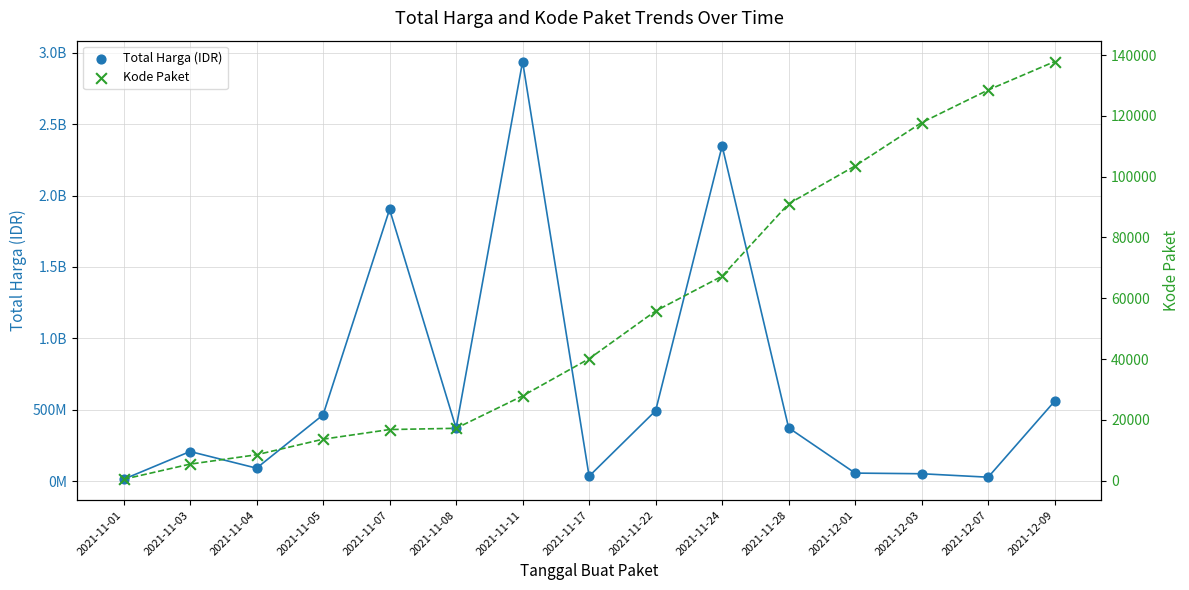

At which category is the sum across all series the highest?

2021-11-11